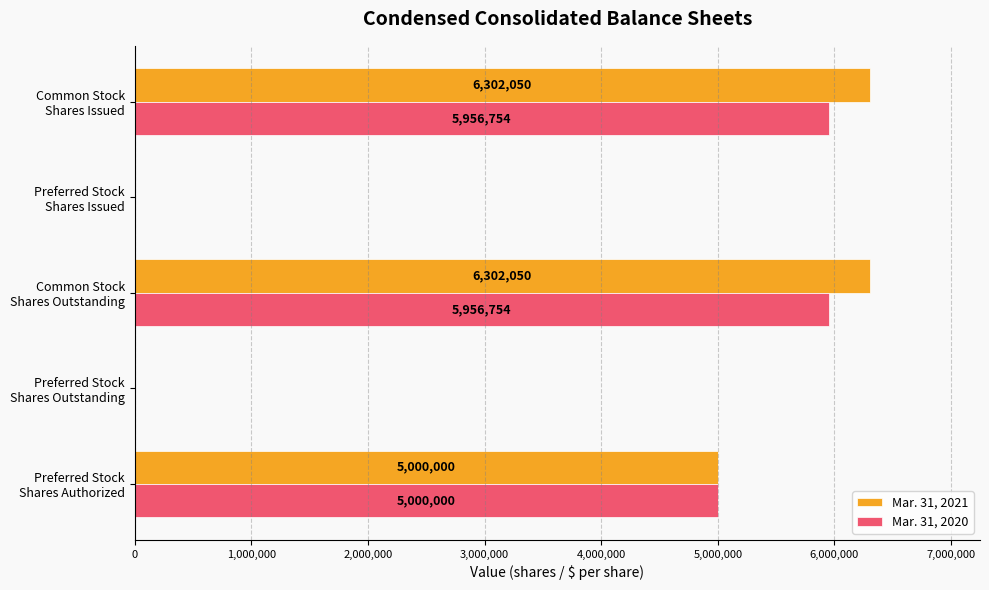

How many values in Mar. 31, 2020 are above zero?

3